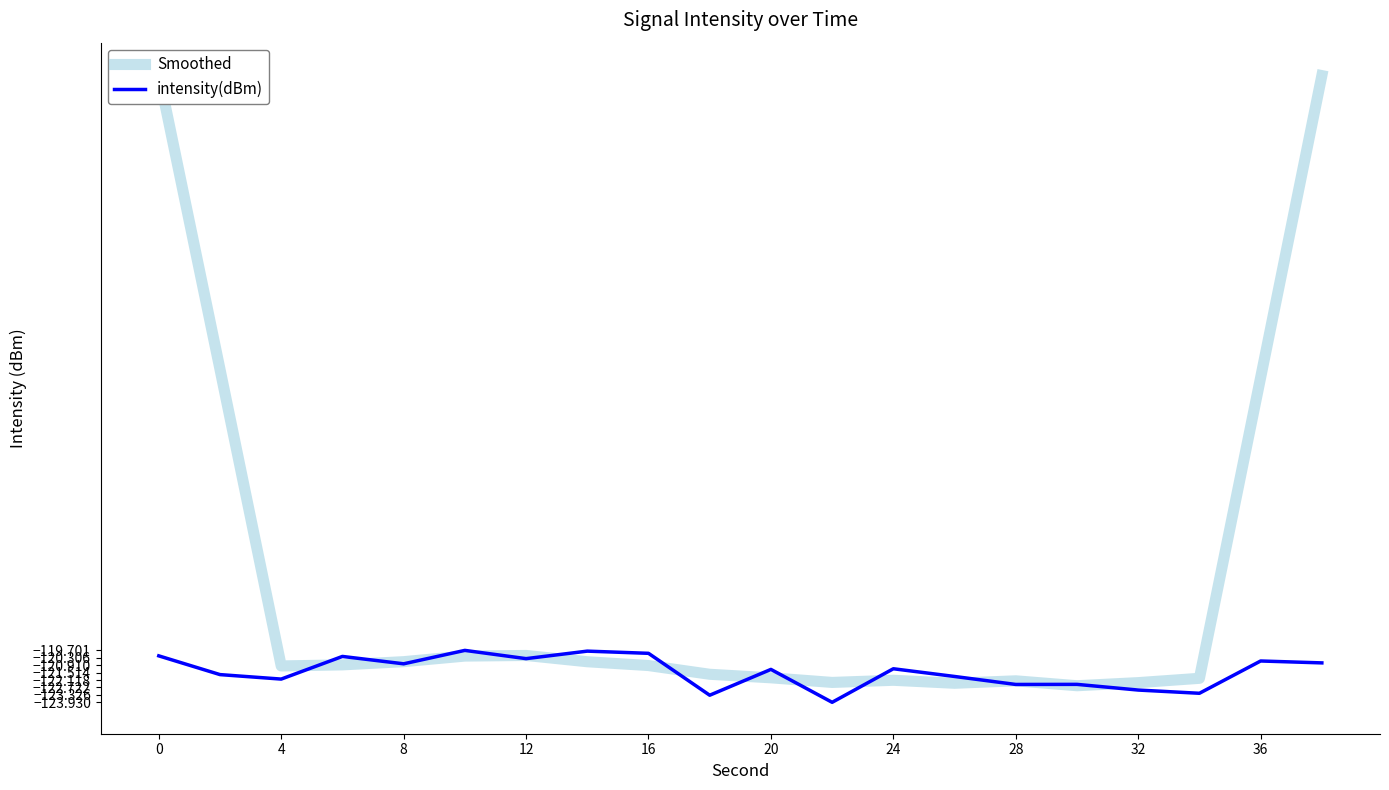

True or false: intensity(dBm) has a value of -180.5 at 8.

False